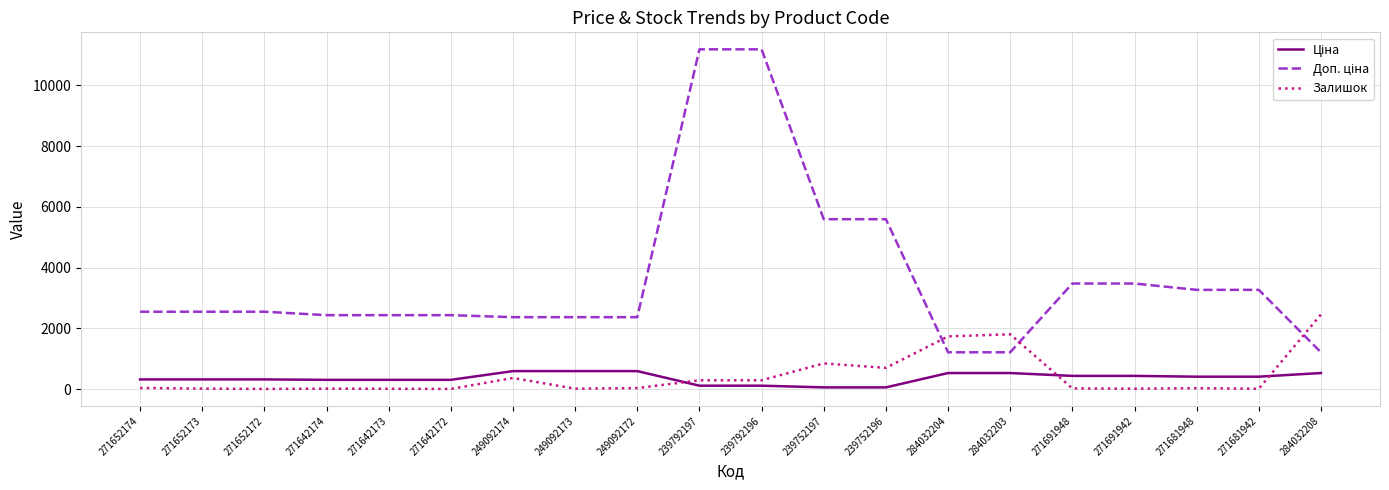

What is the difference between the highest and lowest values at 249092174?

2001.5